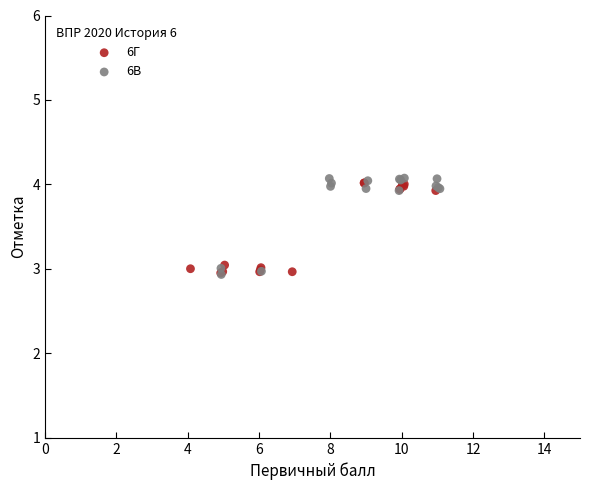

What are all the series names shown in the legend?

6Г, 6В